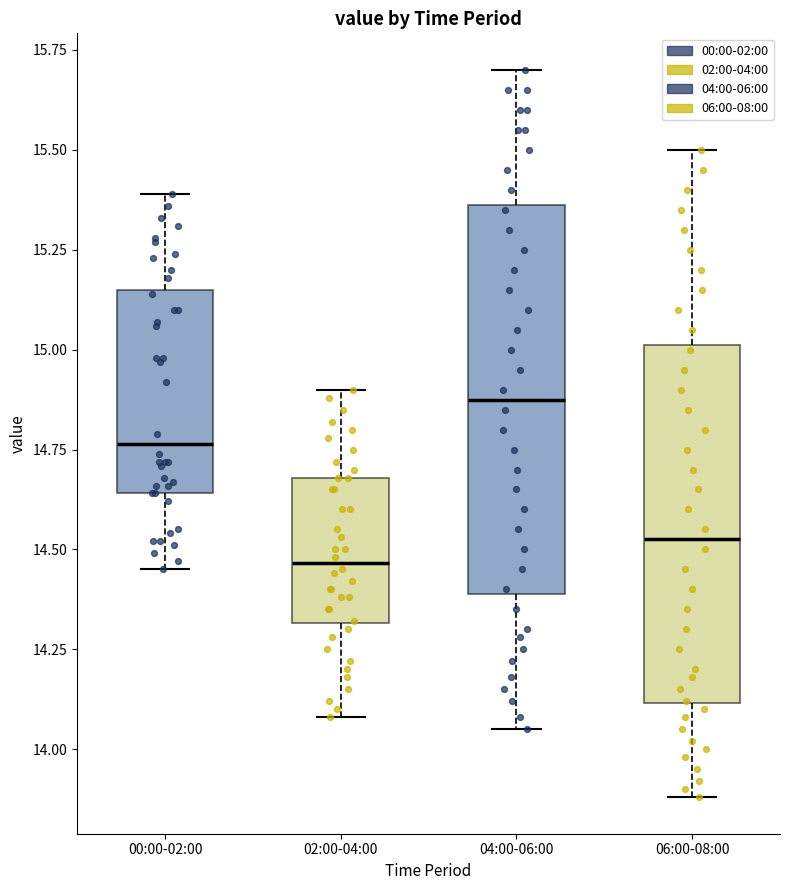

Reading left to right, read every box against the y-axis: the position of its median line, the range the box covers, and the ends of its whiskers. The values are not printed on the chart, so give them approximately, as read against the axis.

00:00-02:00: median 14.75, box 14.65 to 15.15, whiskers 14.45 to 15.40
02:00-04:00: median 14.45, box 14.30 to 14.70, whiskers 14.10 to 14.90
04:00-06:00: median 14.90, box 14.40 to 15.35, whiskers 14.05 to 15.70
06:00-08:00: median 14.55, box 14.10 to 15.00, whiskers 13.90 to 15.50